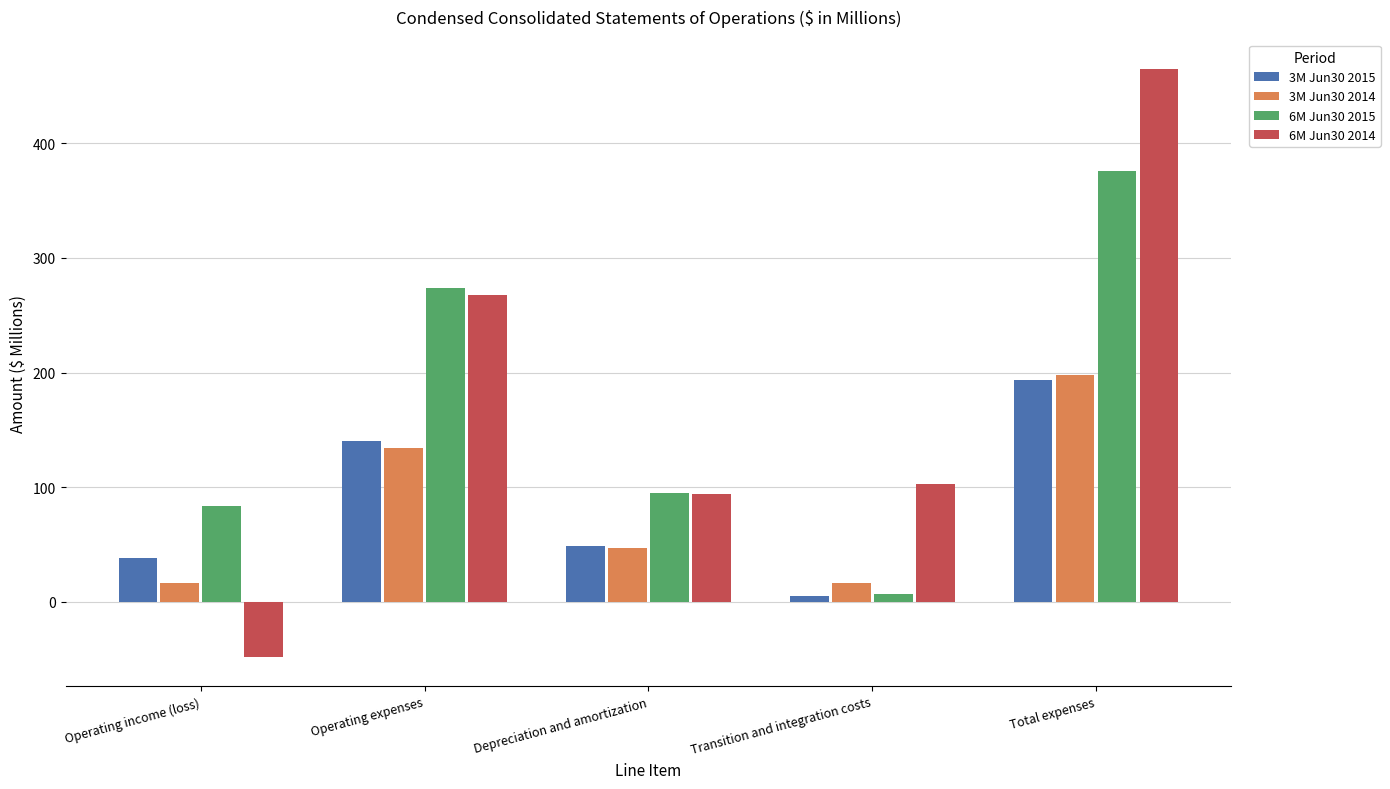

How many data points in 6M Jun30 2015 are less than 94?

2